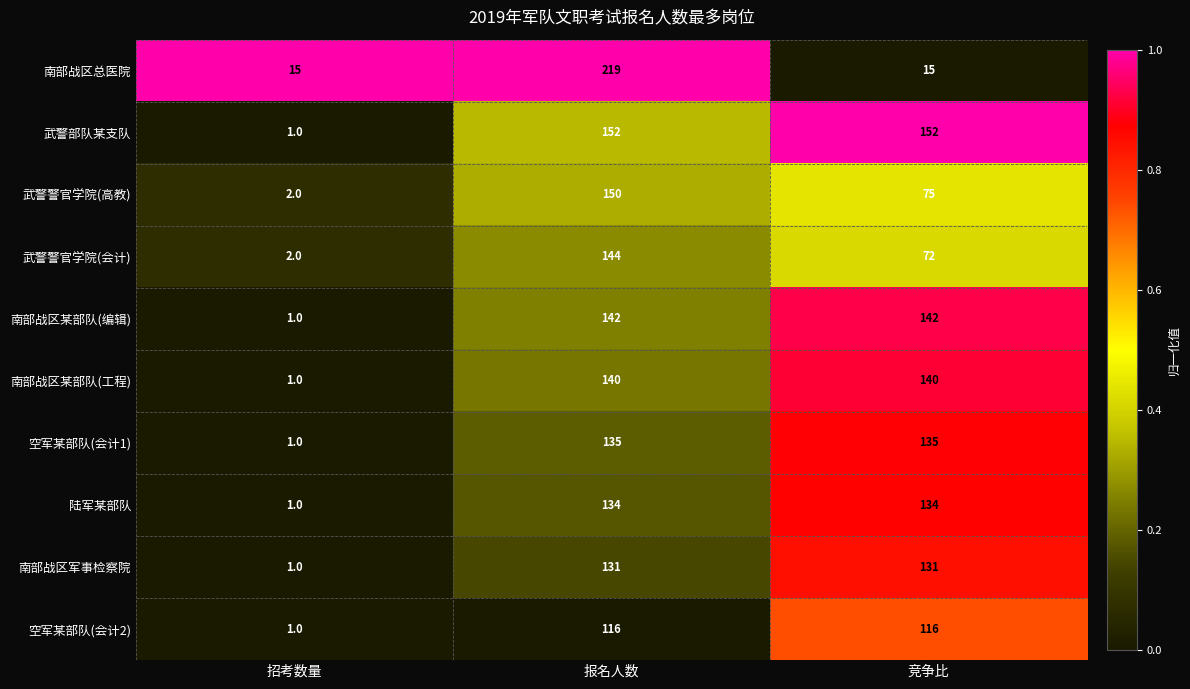

Is it true that 陆军某部队 equals 35 at 竞争比?

False